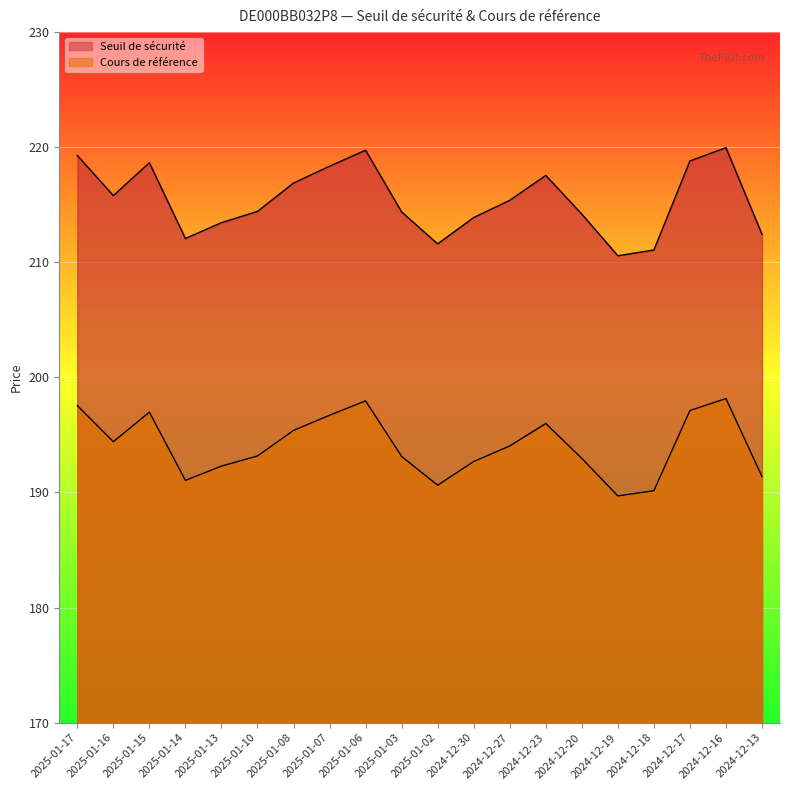

True or false: Seuil de sécurité and Cours de référence intersect in this chart.

False